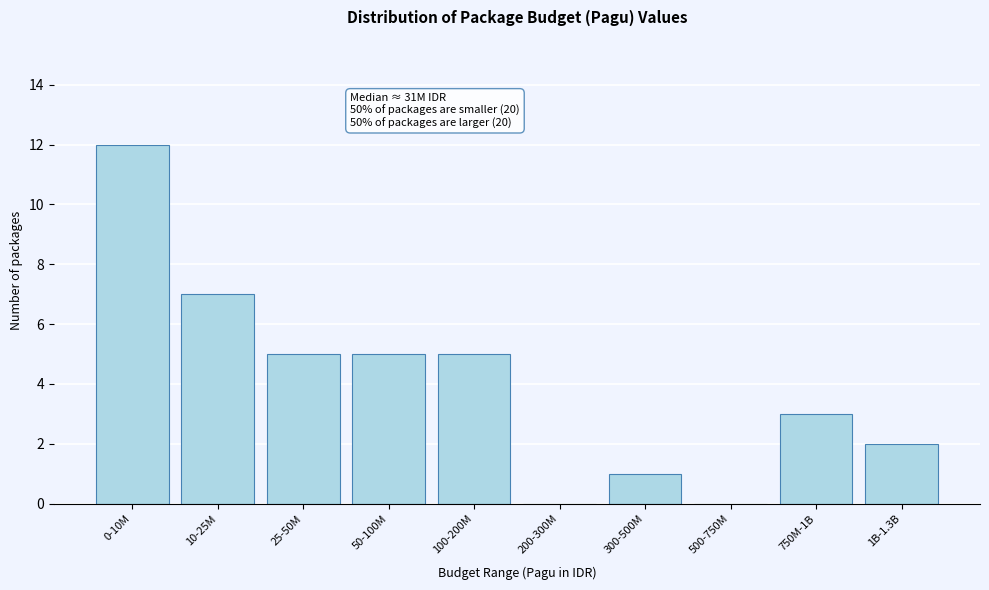

Reading left to right, list all the values displayed in this chart.

0-10M=12	10-25M=7	25-50M=5	50-100M=5	100-200M=5	200-300M=0	300-500M=1	500-750M=0	750M-1B=3	1B-1.3B=2